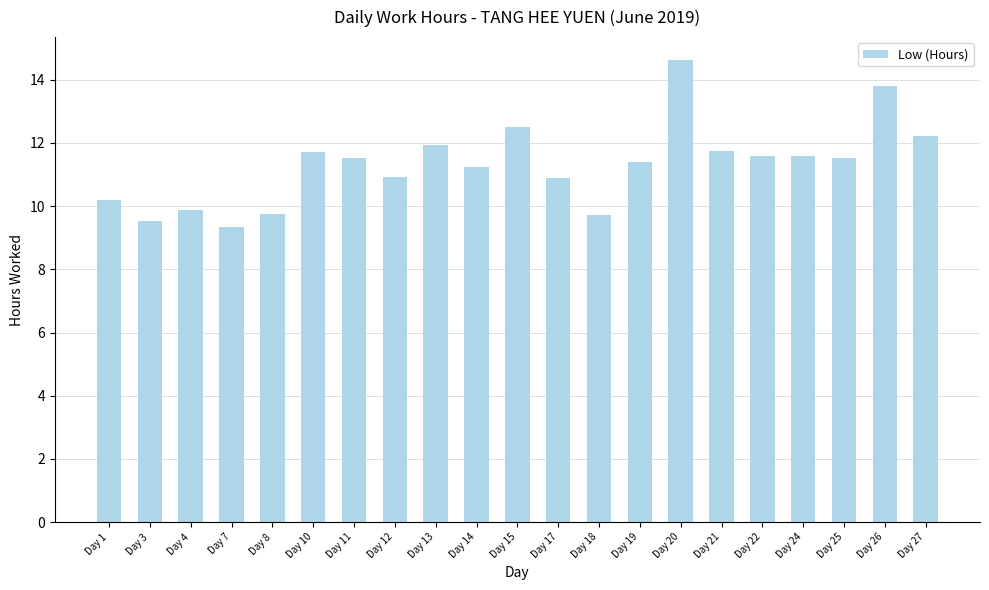

How many data points are above 11?

13